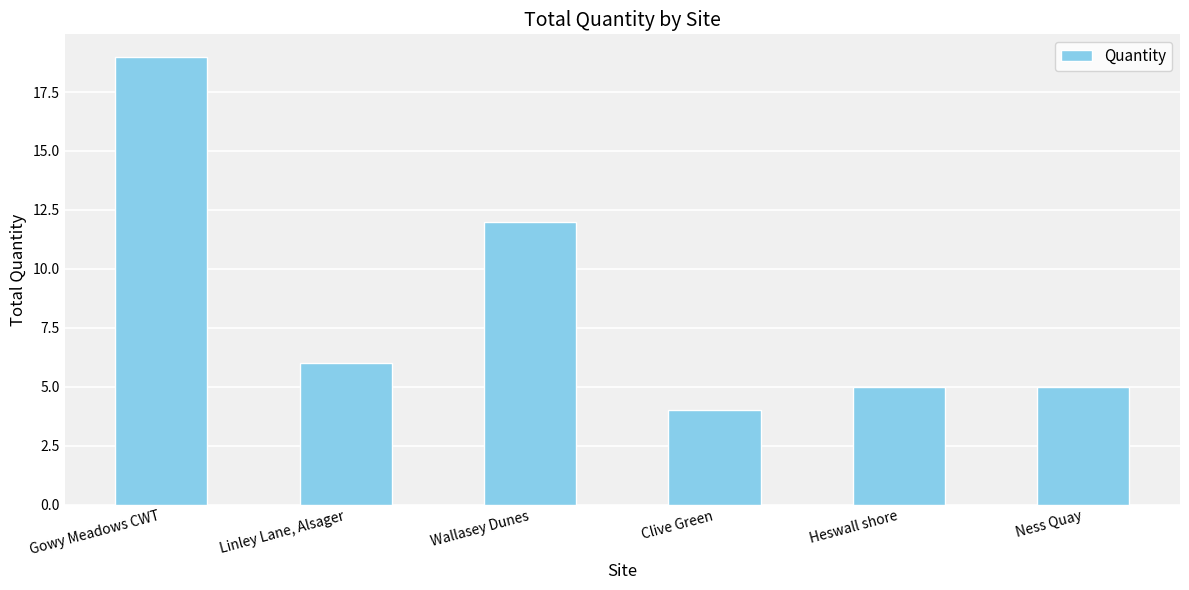

What is the approximate value at Gowy Meadows CWT, to the nearest 10?

20